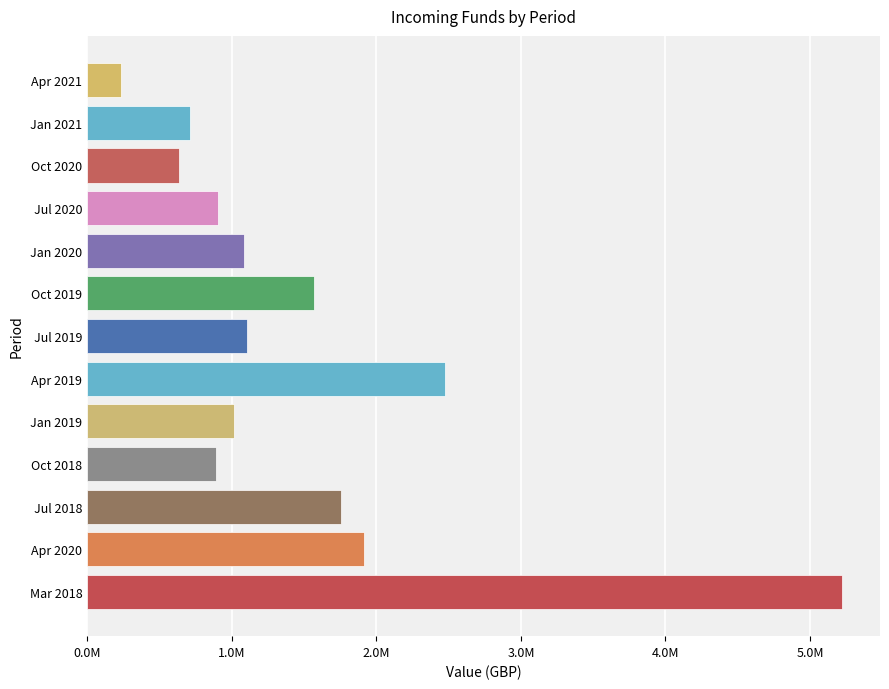

Where is the data nearest to the value 2727388?

Apr 2019